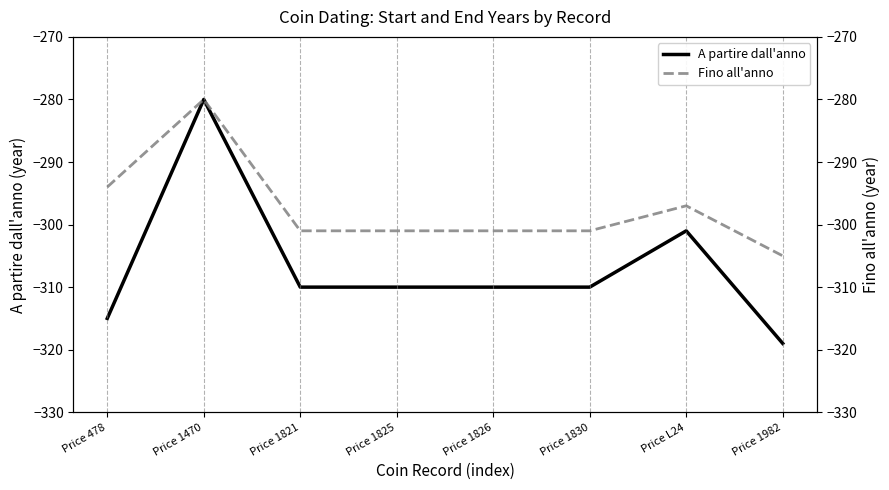

The value of Fino all'anno at Price 1825 is -523. True or false?

False